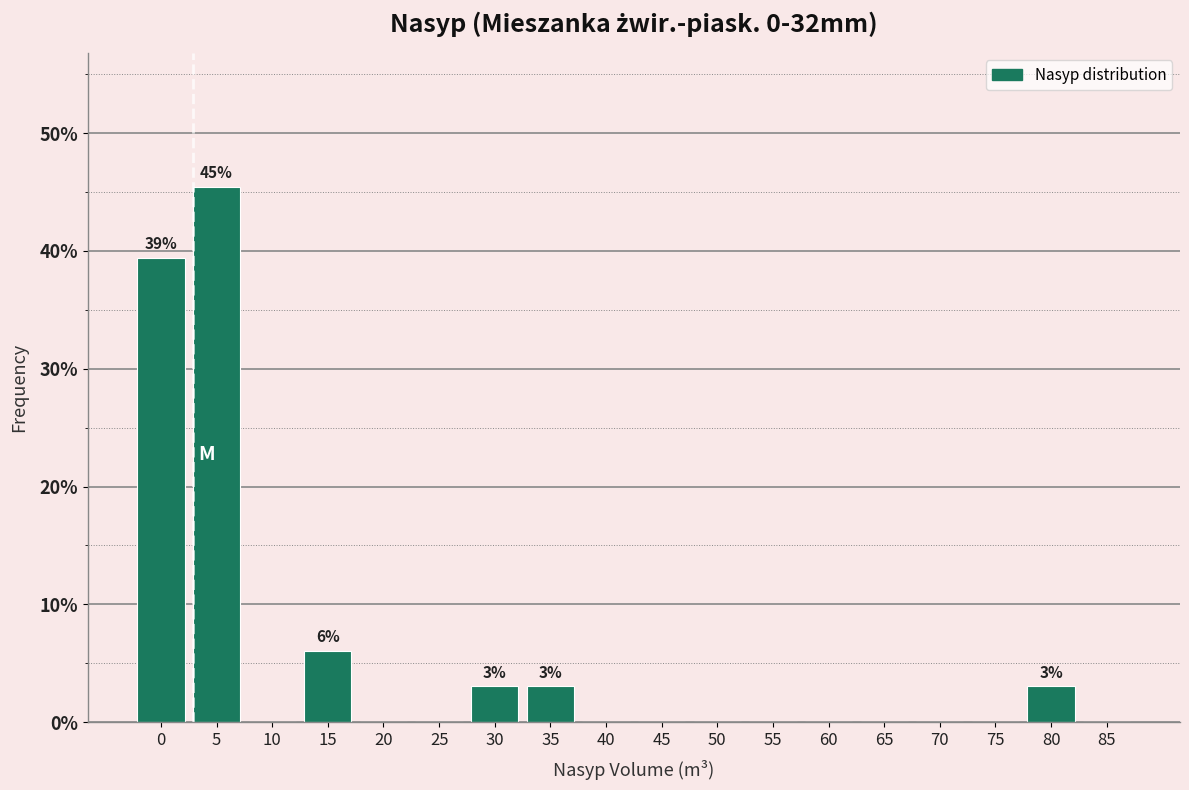

Reading left to right, list all the values displayed in this chart.

0=39.4	5=45.5	10=0.0	15=6.1	20=0.0	25=0.0	30=3.0	35=3.0	40=0.0	45=0.0	50=0.0	55=0.0	60=0.0	65=0.0	70=0.0	75=0.0	80=3.0	85=0.0